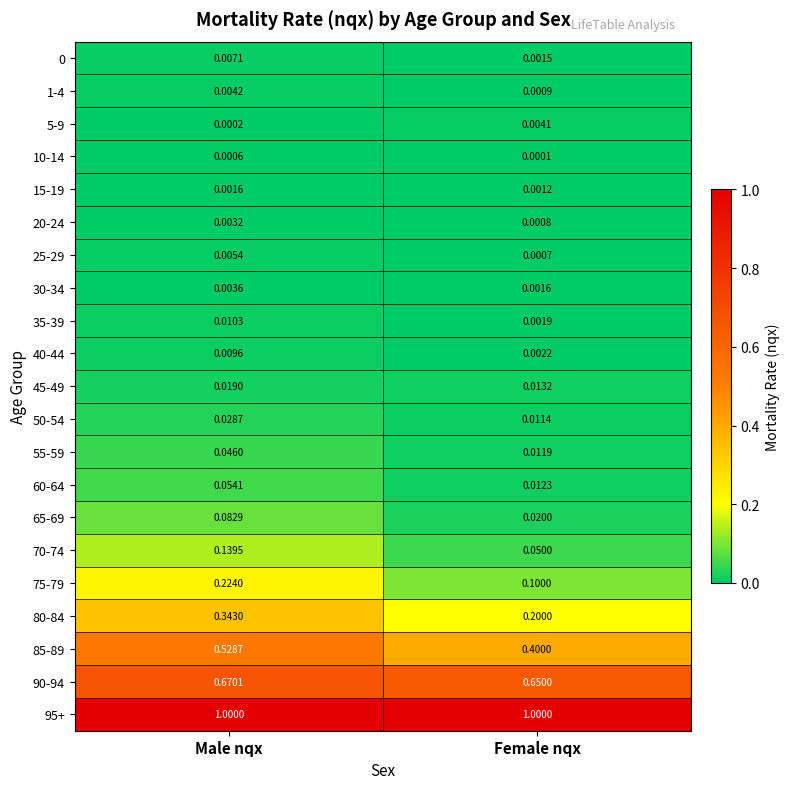

Which series has the widest spread of values?

80-84